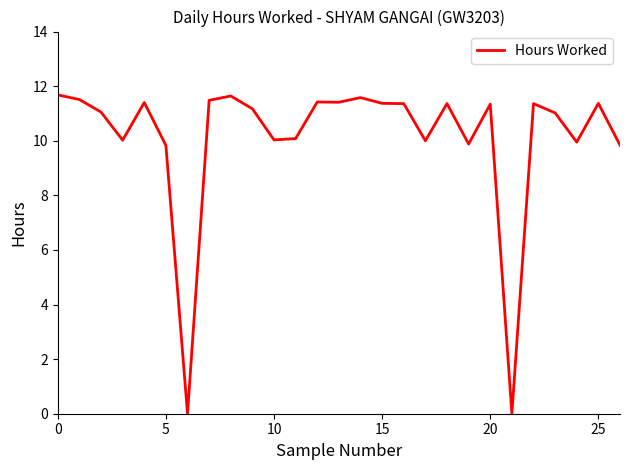

Does the chart have visible grid lines?

No